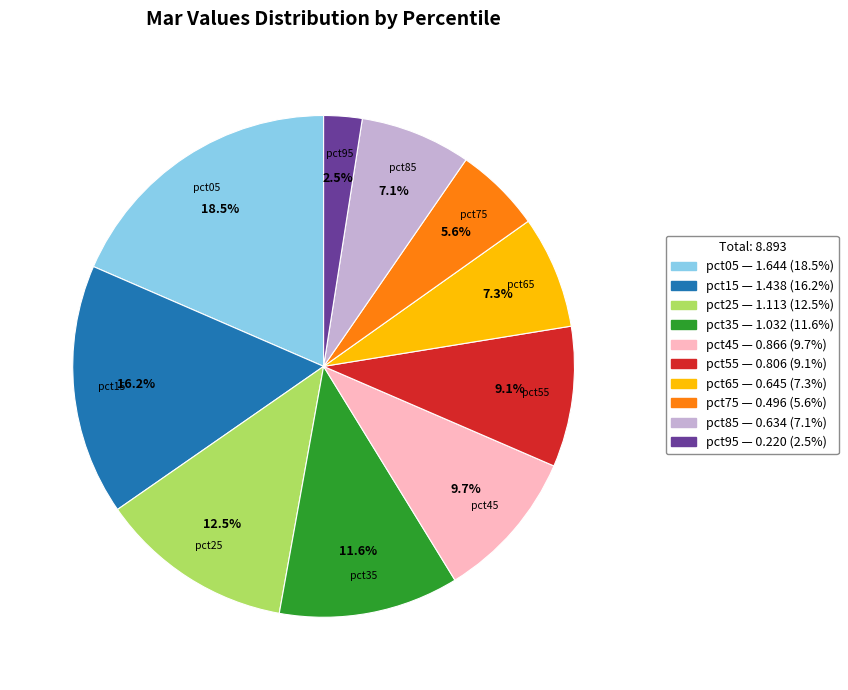

To the nearest percent, what is the combined percentage of pct85 and pct65?

14%